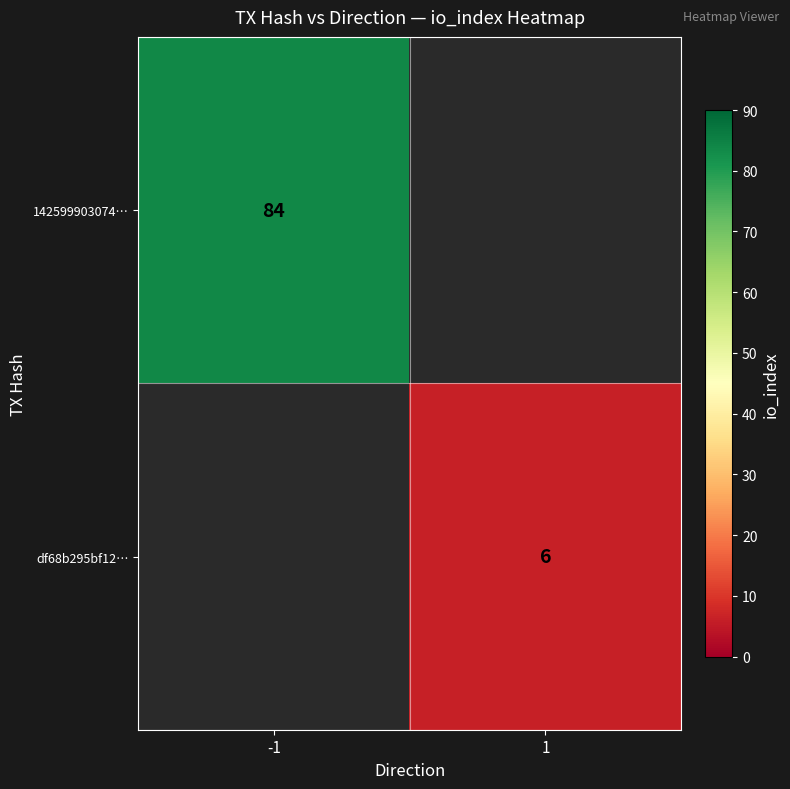

Count the number of data series in this chart.

2